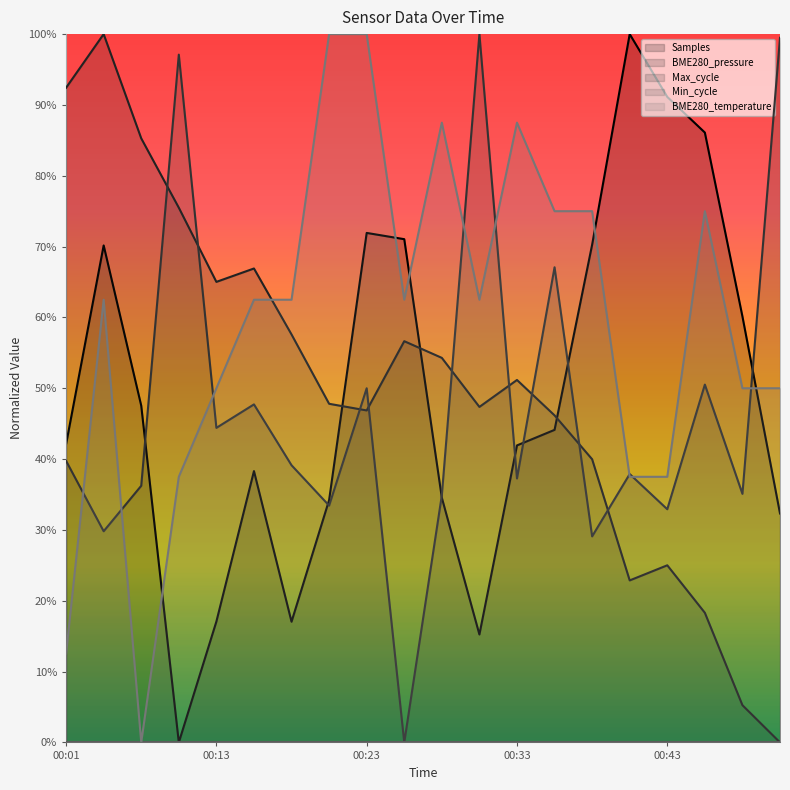

True or false: Samples and Max_cycle cross at least once.

True